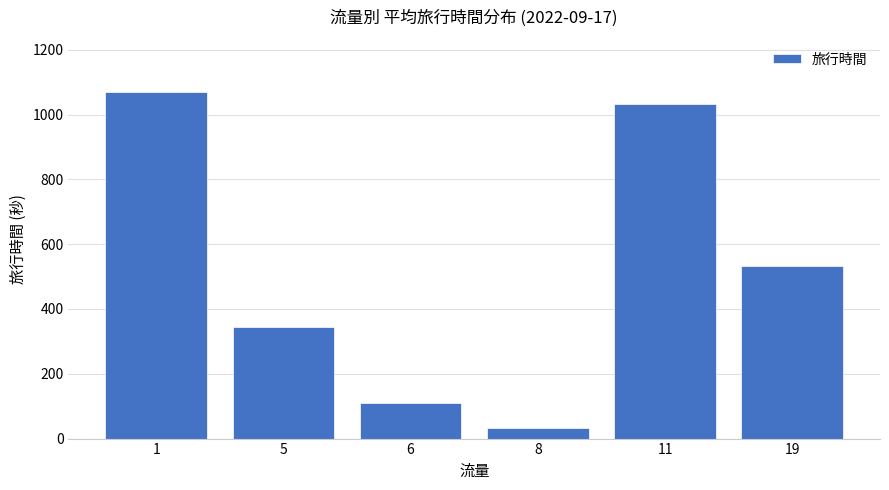

What is the value of the 6th bar from the left?

534